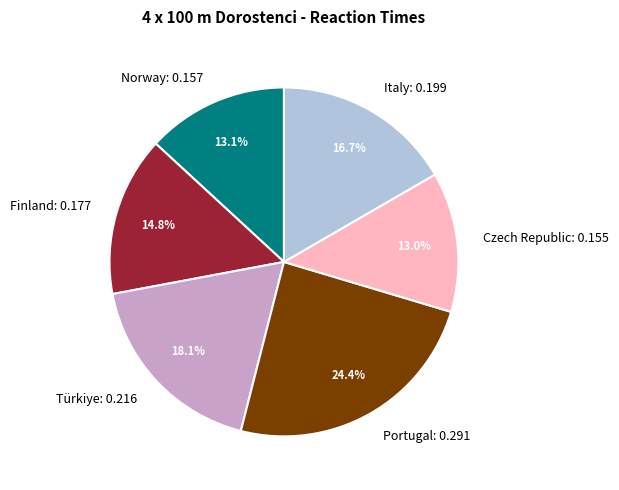

Which slice is the largest?

Portugal